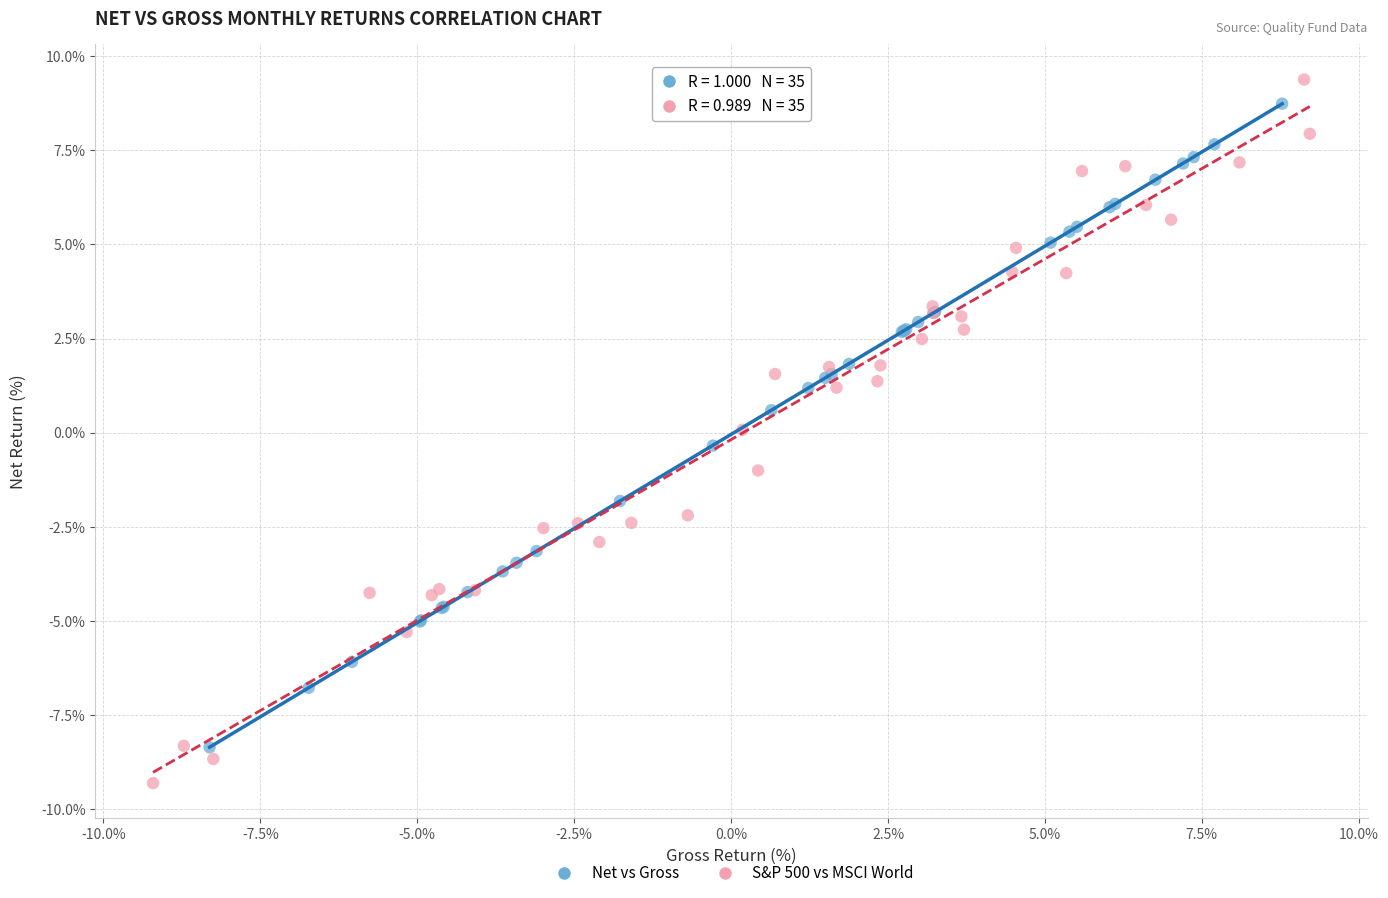

Which series reaches the maximum Y coordinate?

S&P 500 vs MSCI World